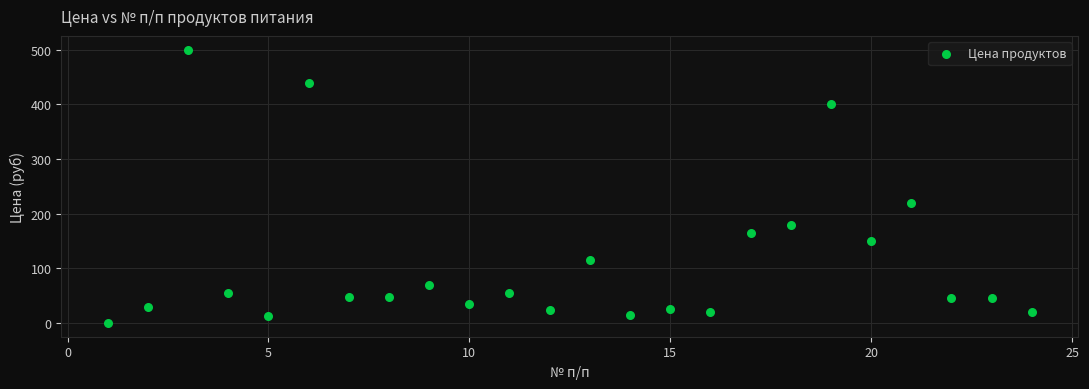

What Y value in the scatter plot is closest to 250?

220.0